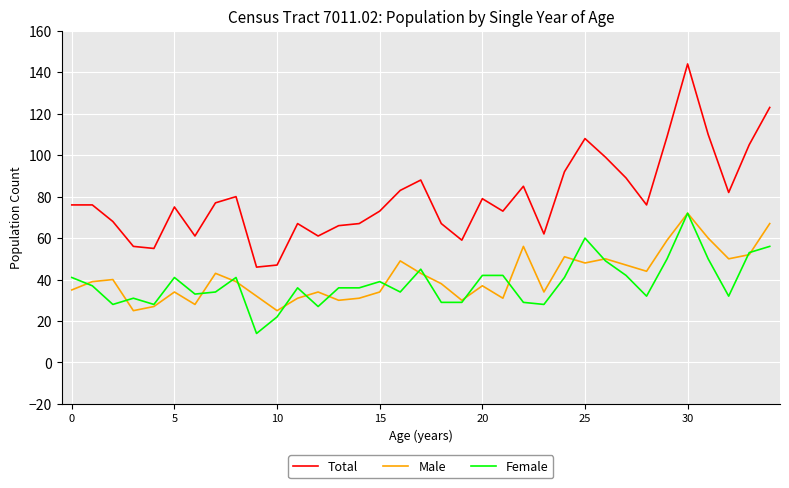

Which series has the largest total across all categories?

Total